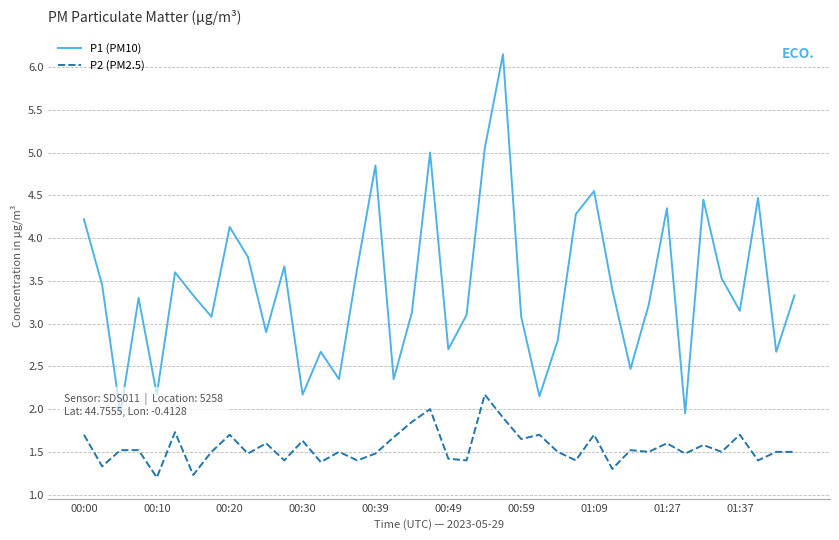

What is the maximum value for P2 (PM2.5)?

2.2